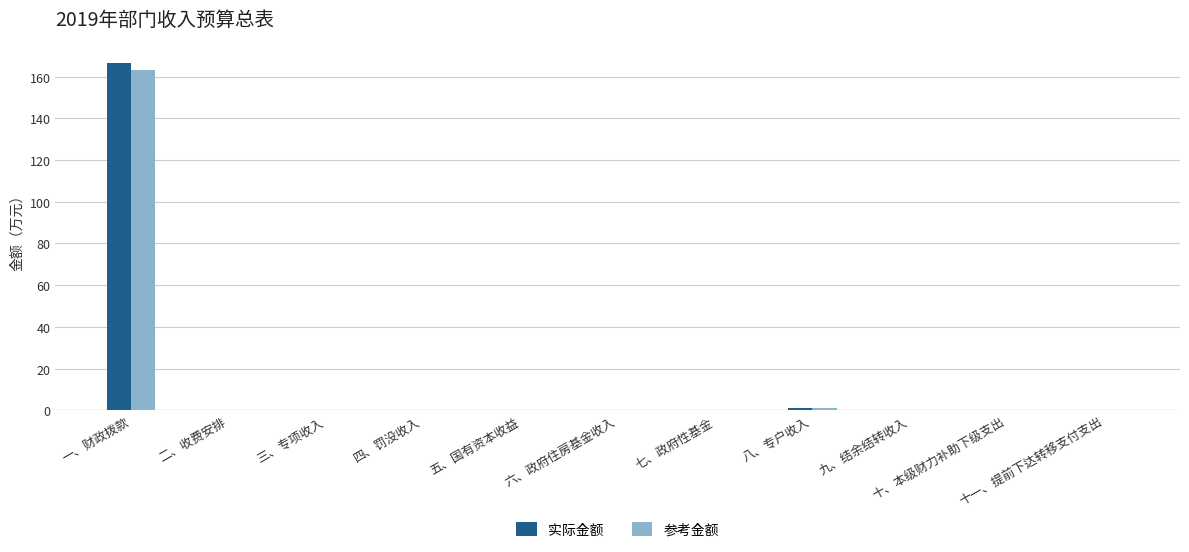

What is the average value of the 参考金额 series?

14.9